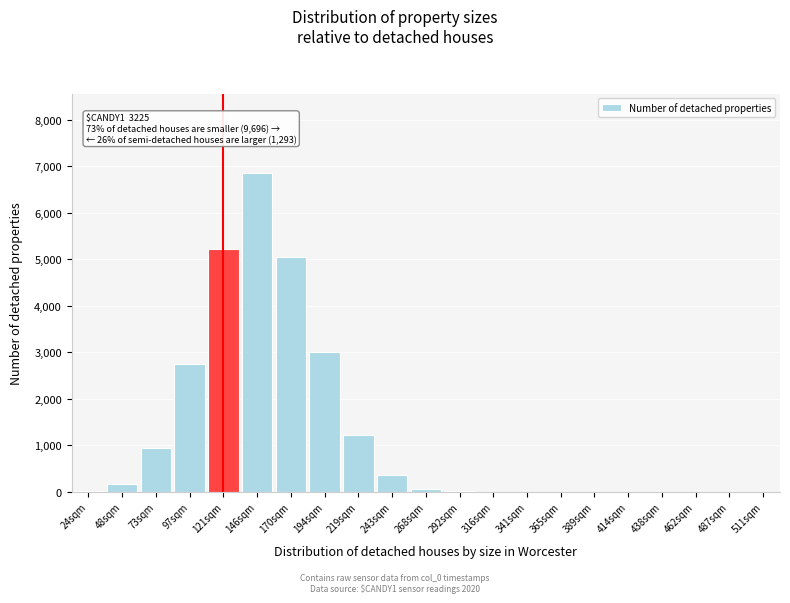

What is the sum of all values?

25632